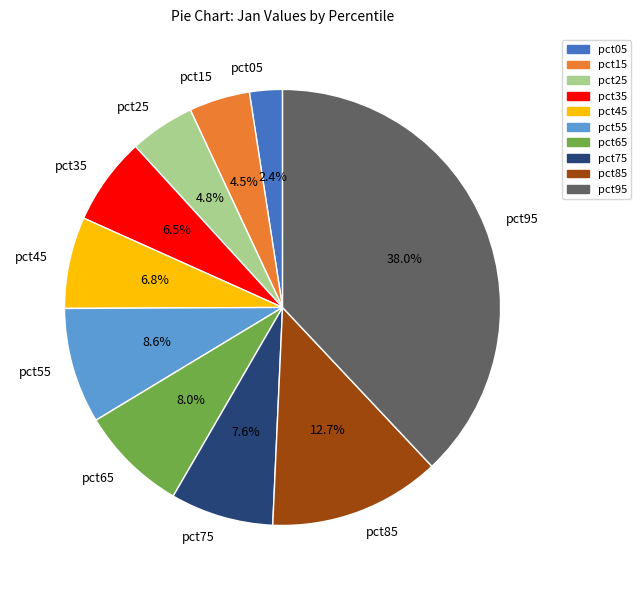

The pct55 slice represents 1% of the pie. True or false?

False